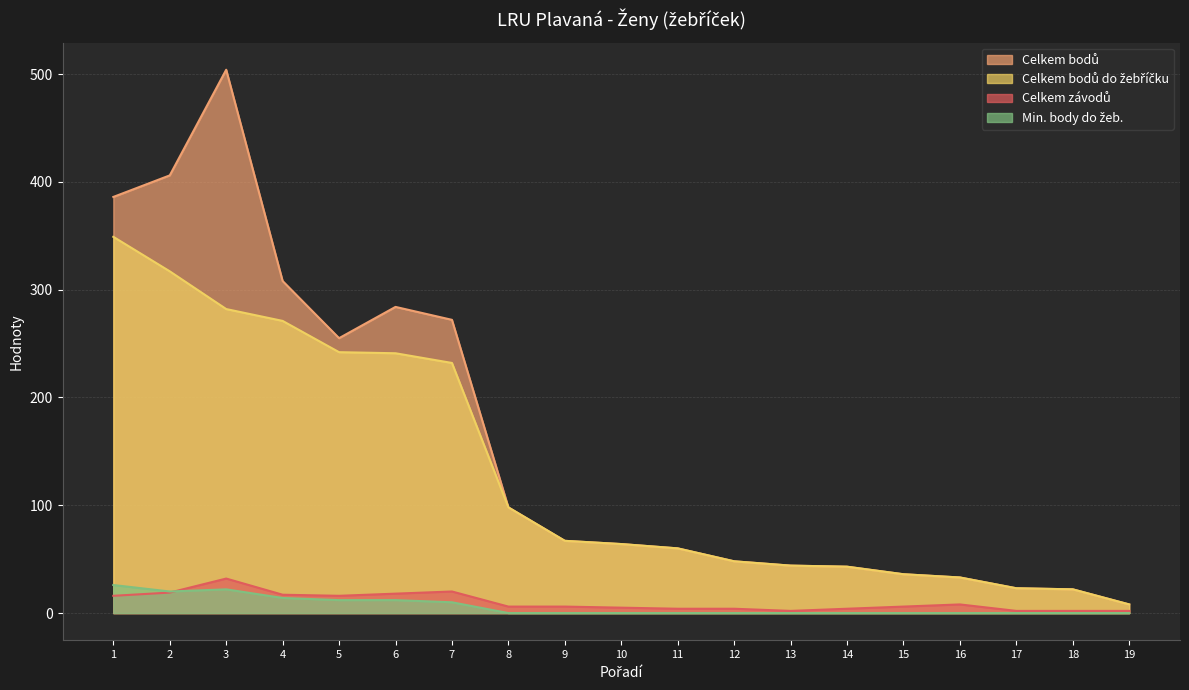

What are all the series names shown in the legend?

Celkem závodů, Celkem bodů, Celkem bodů do žebříčku, Min. body do žeb.